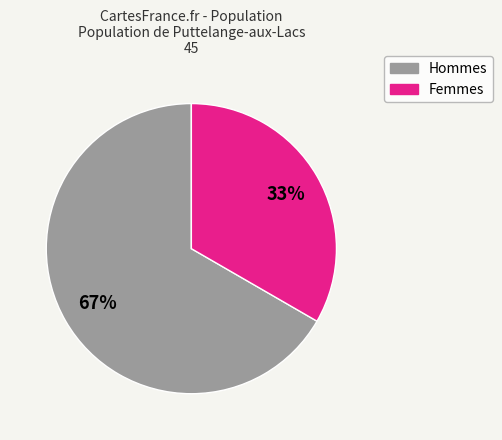

Does any single category account for the majority?

Yes